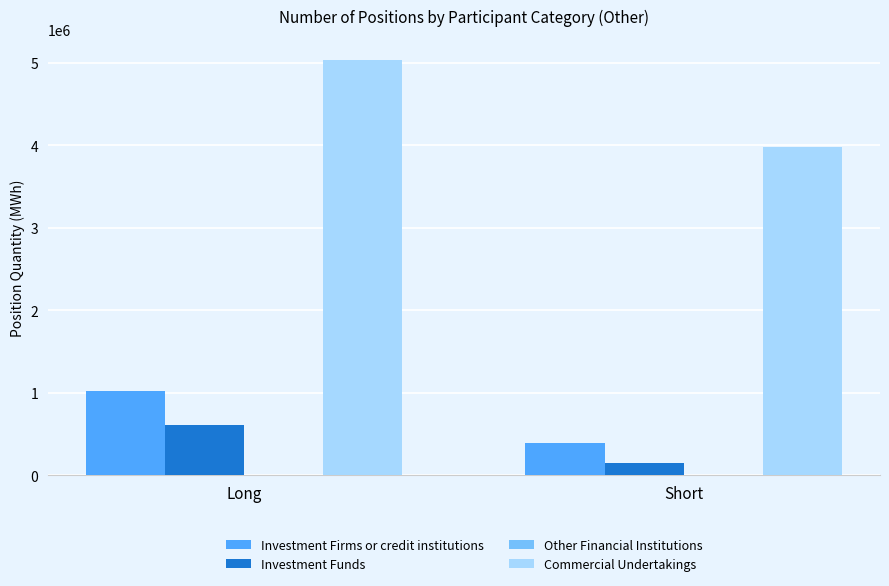

Reading left to right, transcribe all the data shown in this chart.

Investment Firms or credit institutions: 1024679	392511
Investment Funds: 602991	147696
Commercial Undertakings: 5038217	3985840